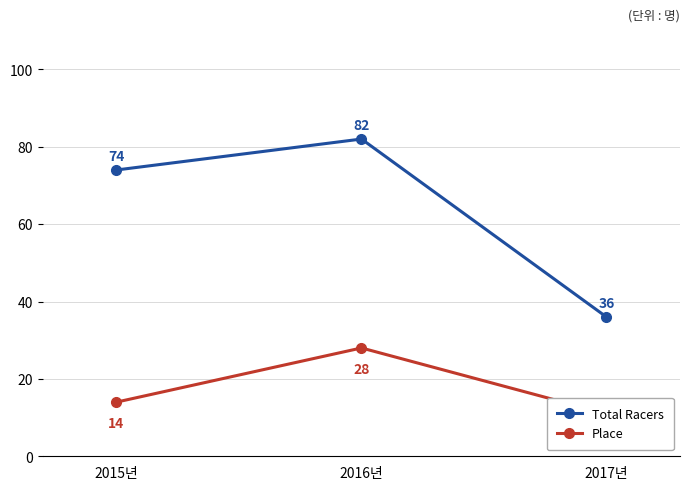

At how many categories does at least one series exceed 19?

3